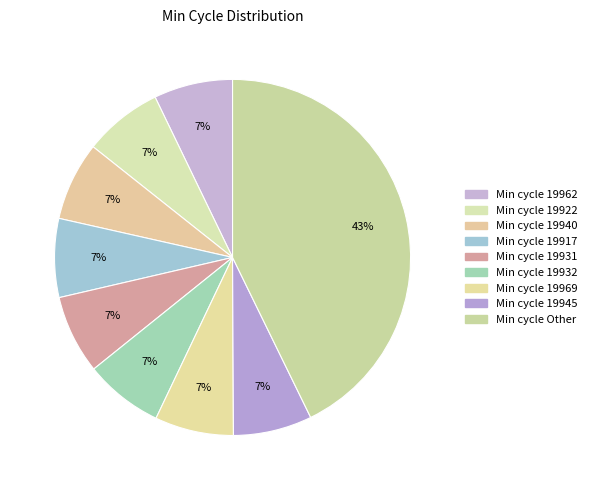

How many segments does this pie chart have?

9